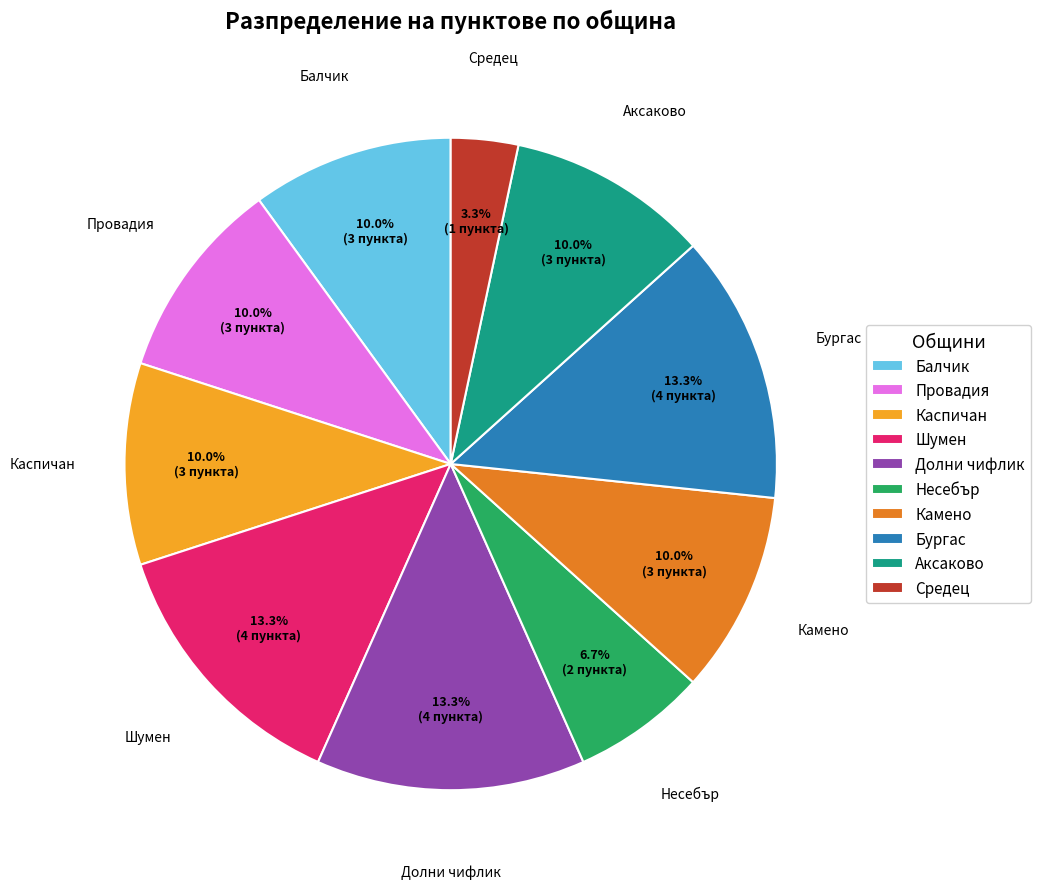

What percentage do Балчик and Бургас together represent?

23.3%